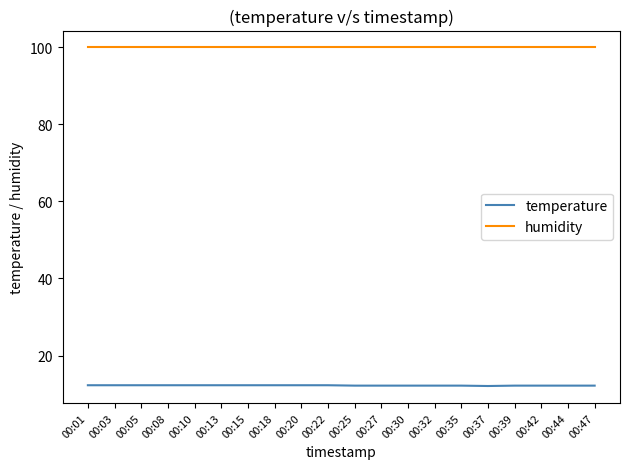

The temperature series shows 12.3 at 00:22. True or false?

True